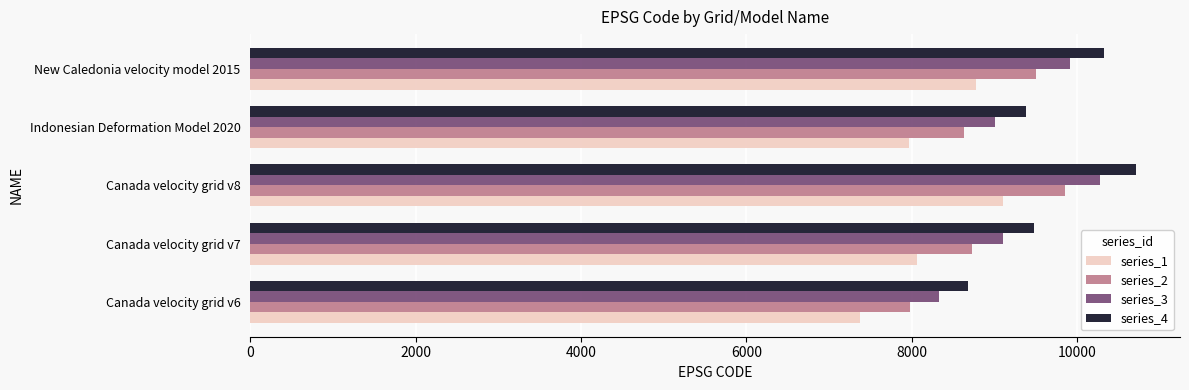

Is it true that series_2 equals 8625.0 at Indonesian Deformation Model 2020?

True